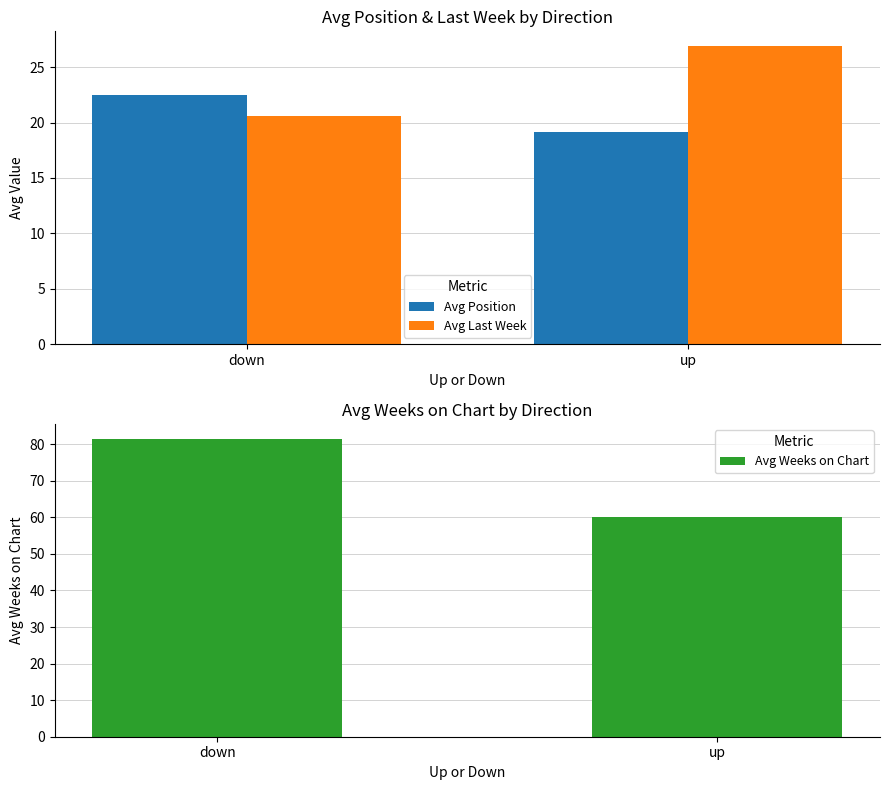

How many distinct data groups are displayed?

3